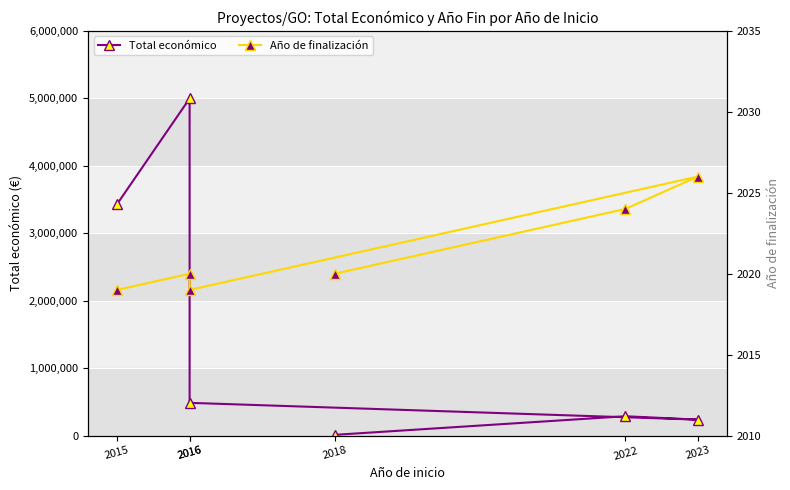

What is the approximate value of Año de finalización at 2022?

2024